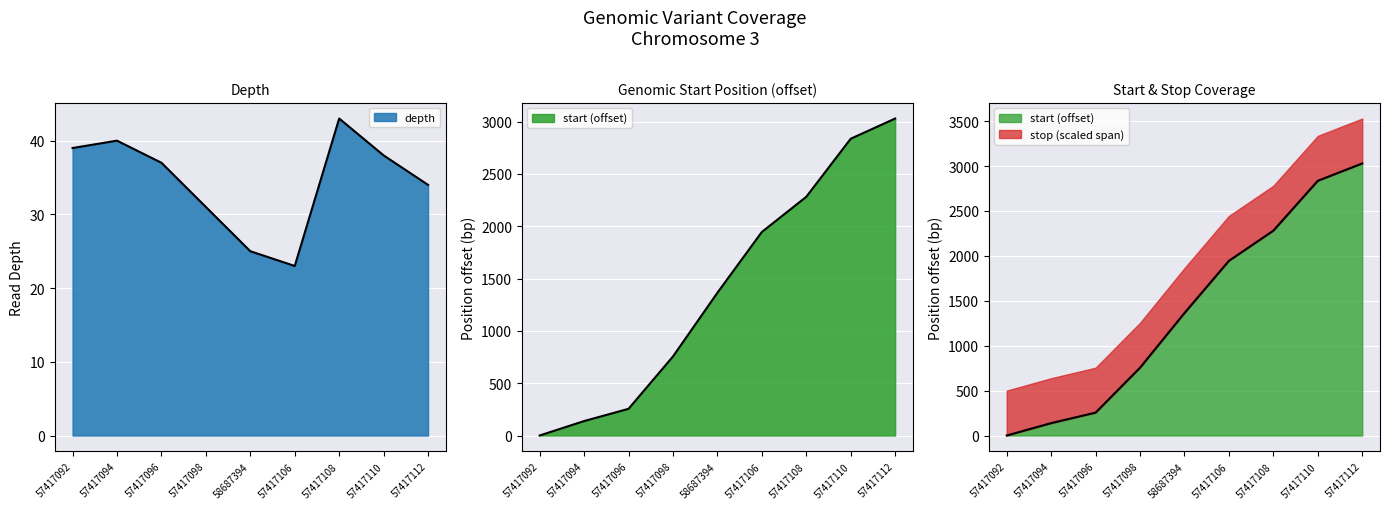

What is the difference between the maximum and minimum values in the stop series?

3029